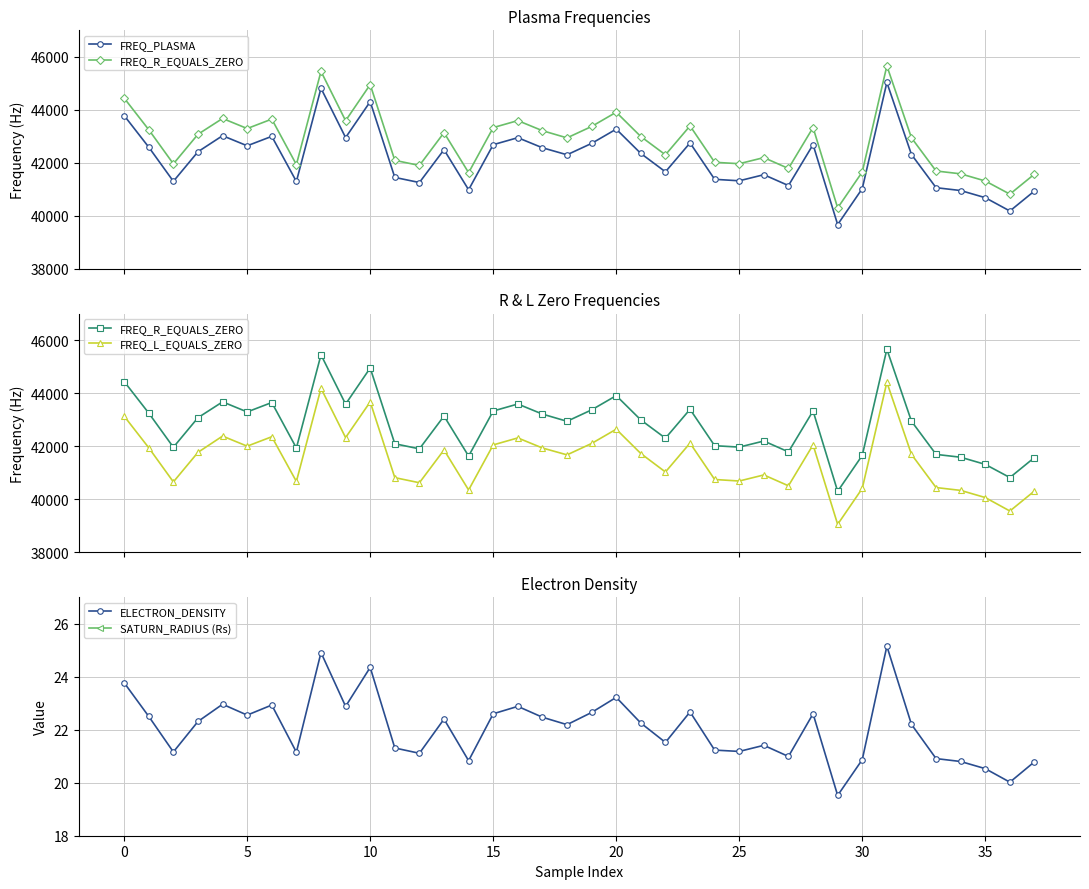

What is the lowest value of the ELECTRON_DENSITY series?

19.5